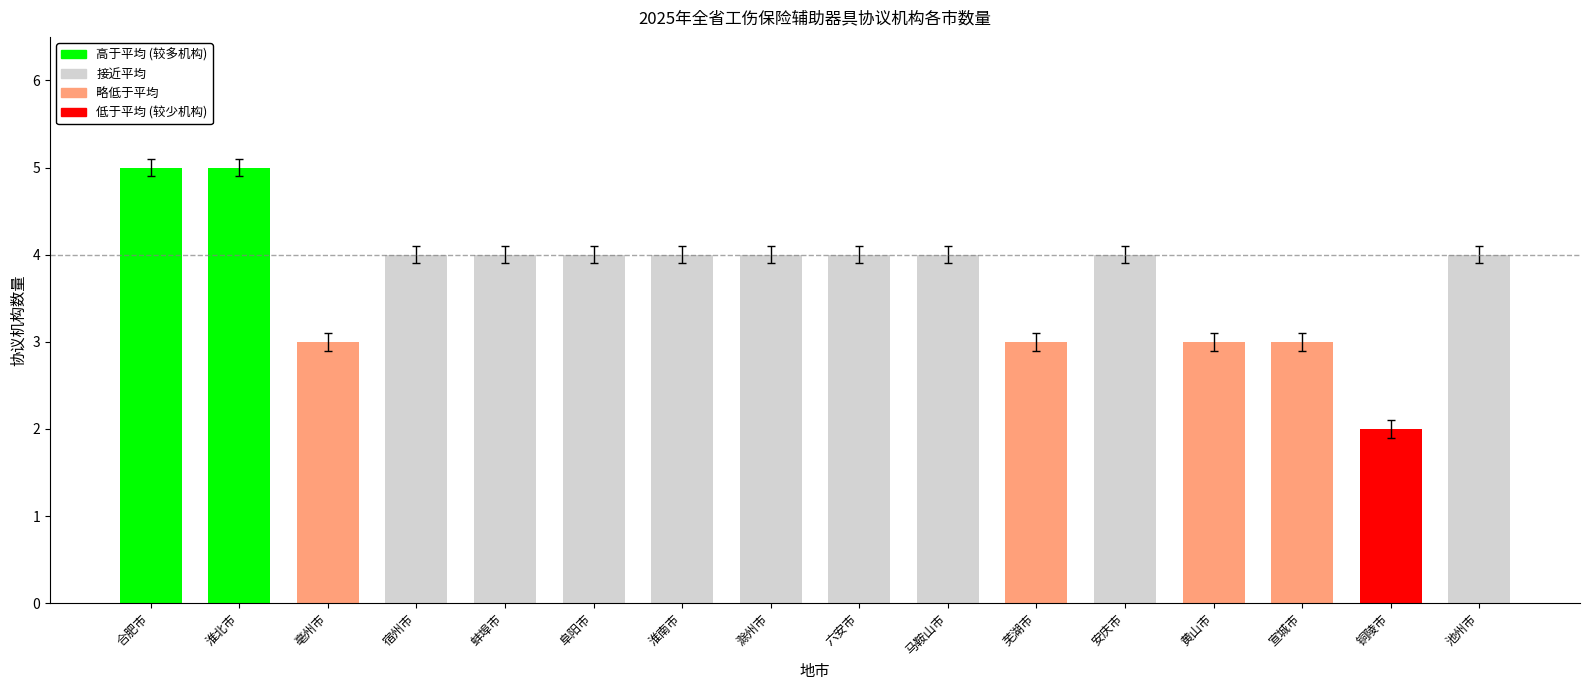

What is the label of the 4th bar from the right?

黄山市